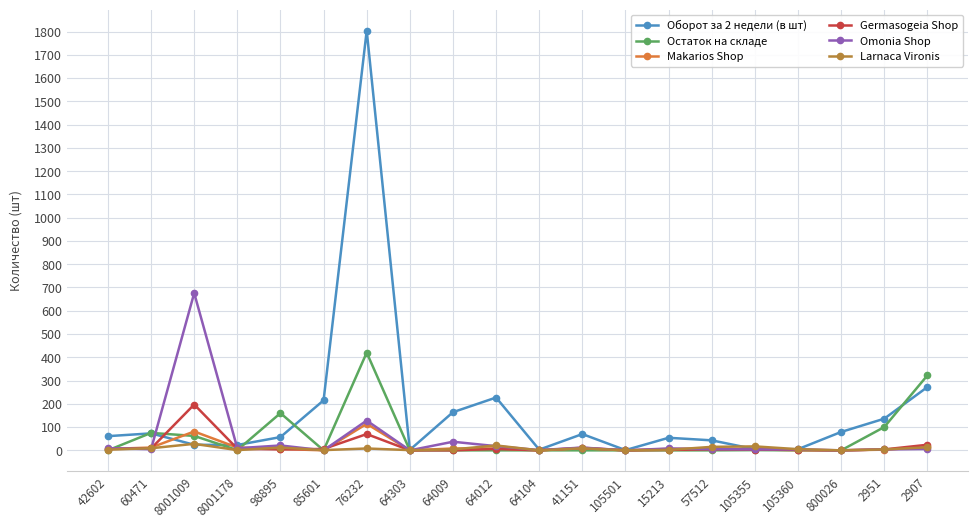

Where is the first local maximum for Omonia Shop?

8001009